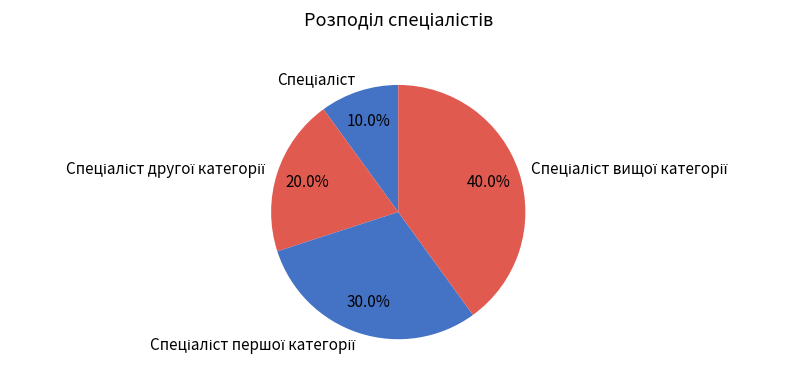

Is there a majority slice in this chart?

No